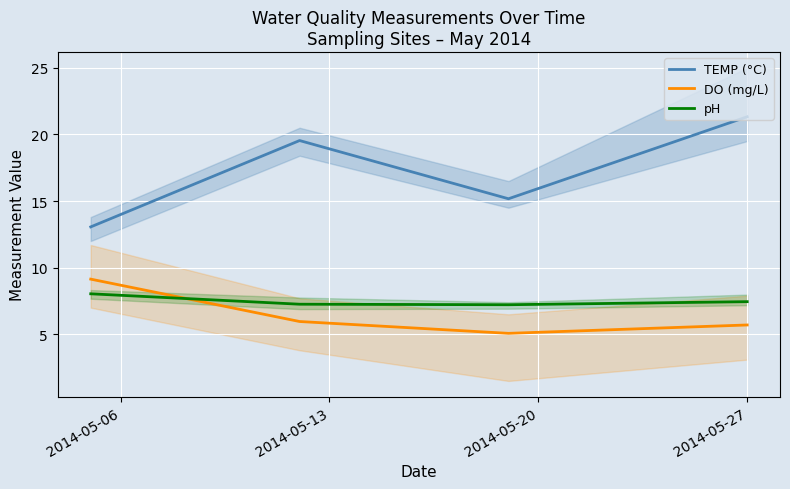

What is the difference between the second highest and minimum values in the pH series?

0.2